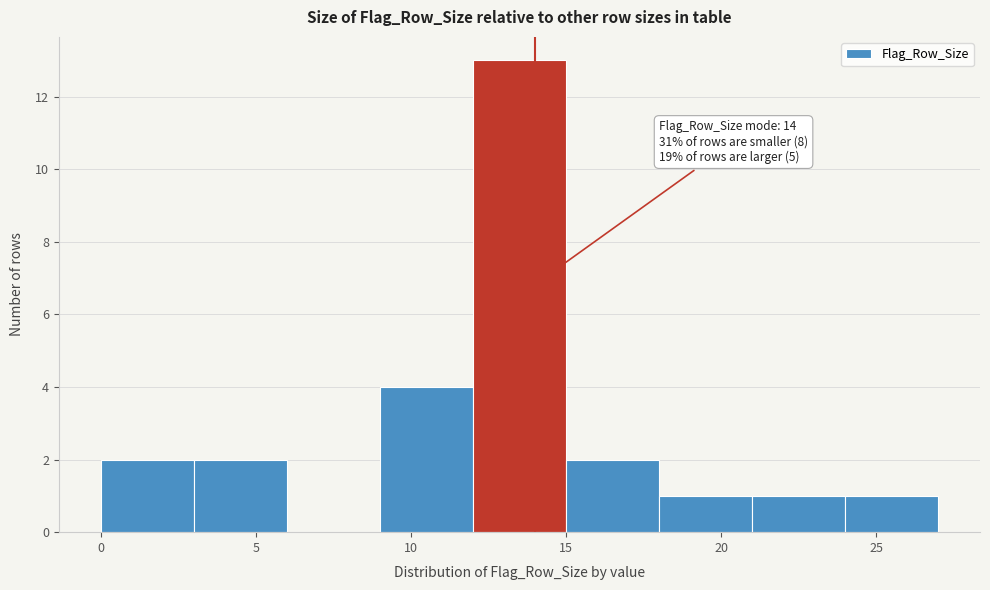

Which range on the x-axis has the tallest bar?

12 to 15